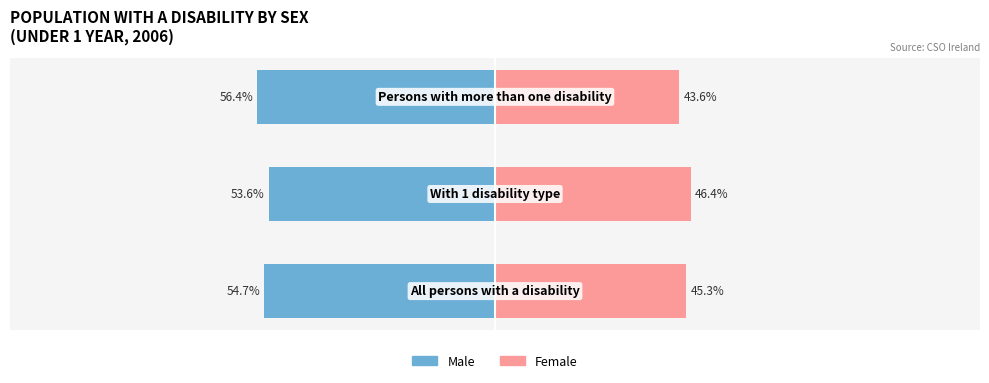

What is the sum of all Male values?

-164.7